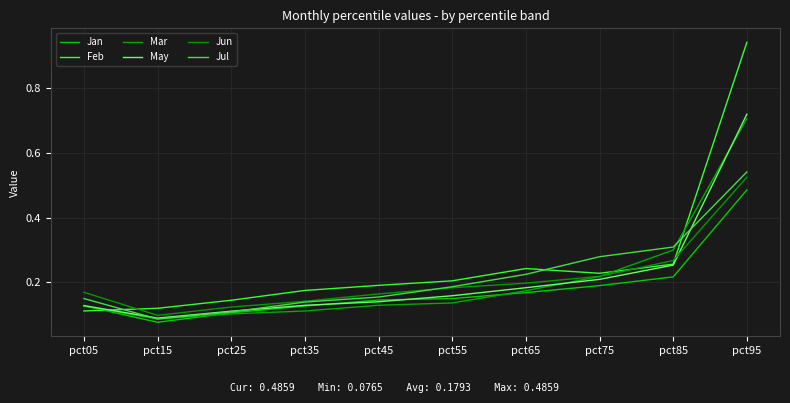

At which label is May closest to 0?

pct15